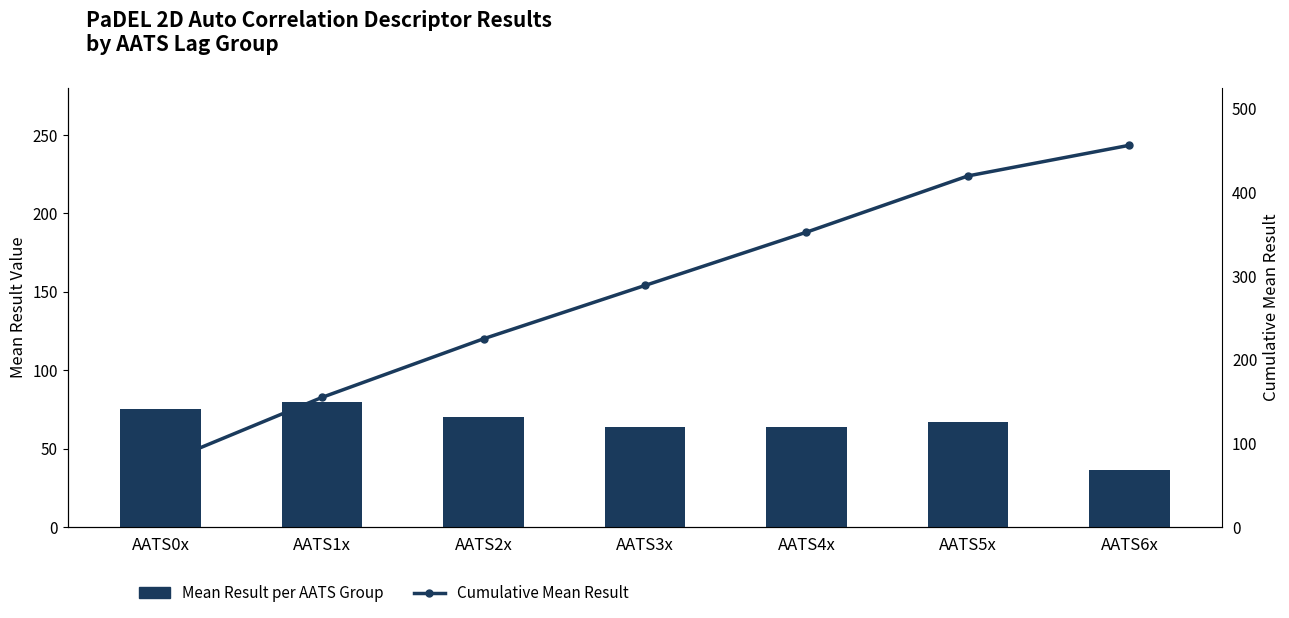

Rank the series by their average value, from lowest to highest.

Mean Result per AATS Group, Cumulative Mean Result